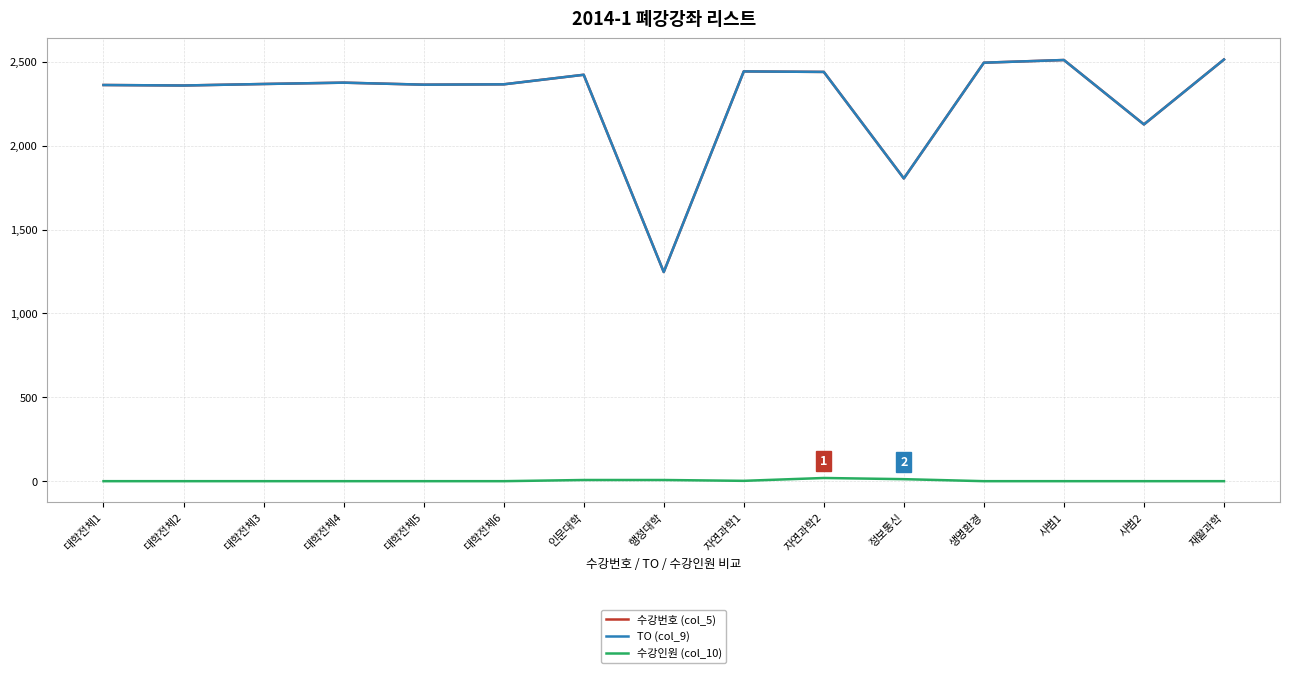

What value does the TO (col_9) series have at 대학전체6?

2366